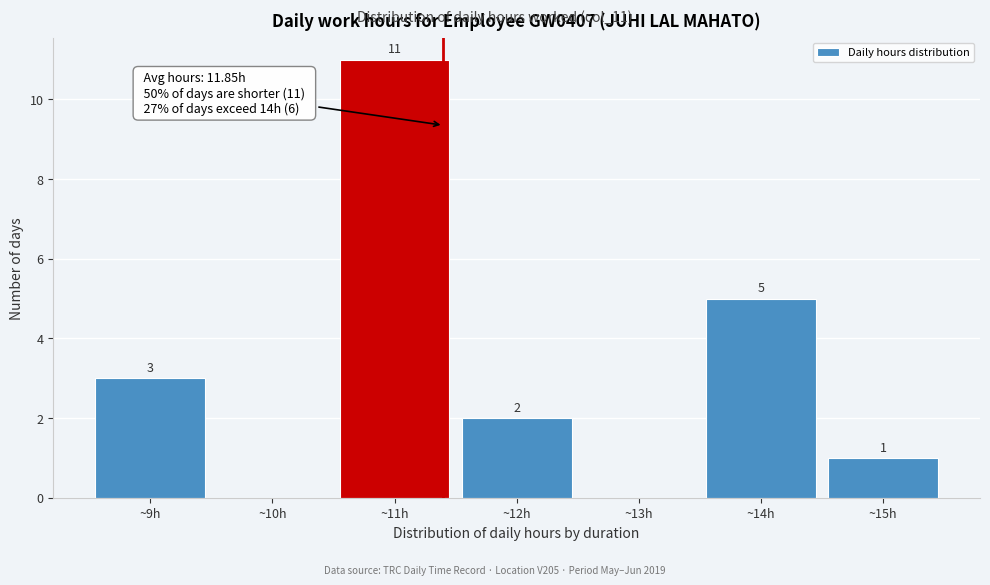

Over which range of the x-axis is the bar tallest?

10.5 to 11.5